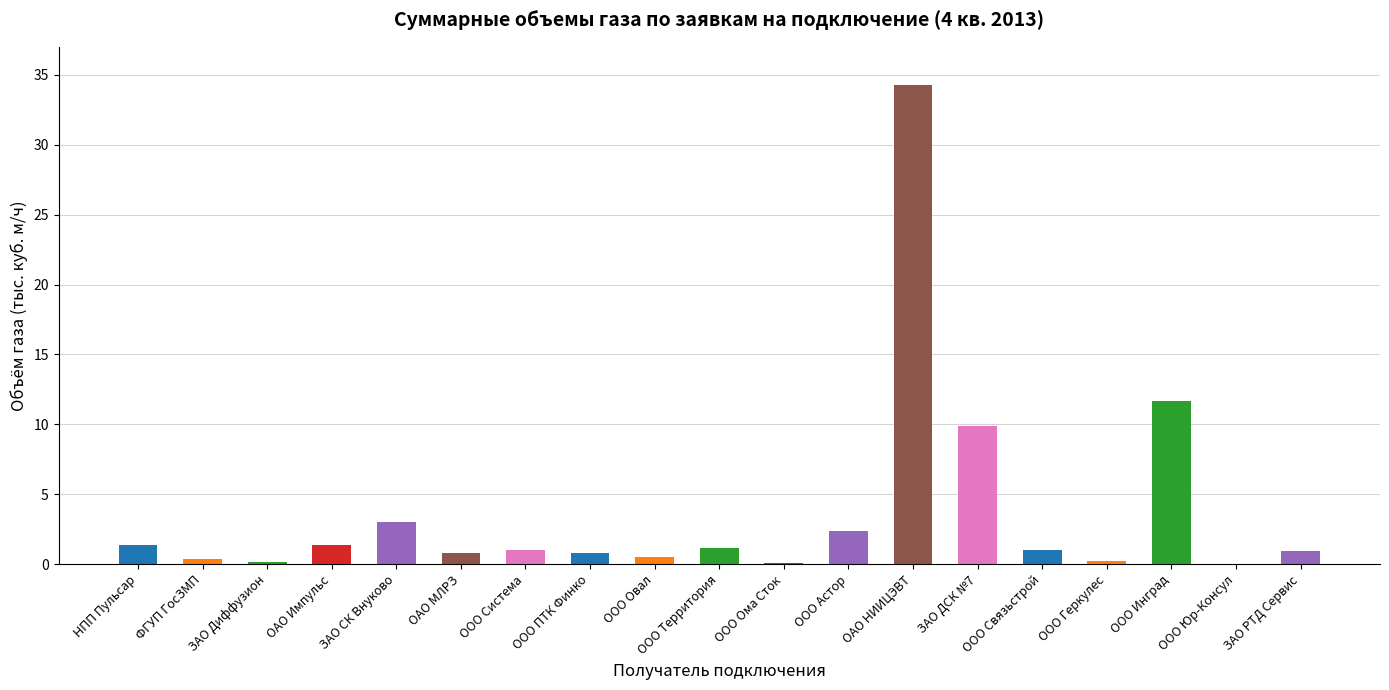

What is the sum of all values?

71.3